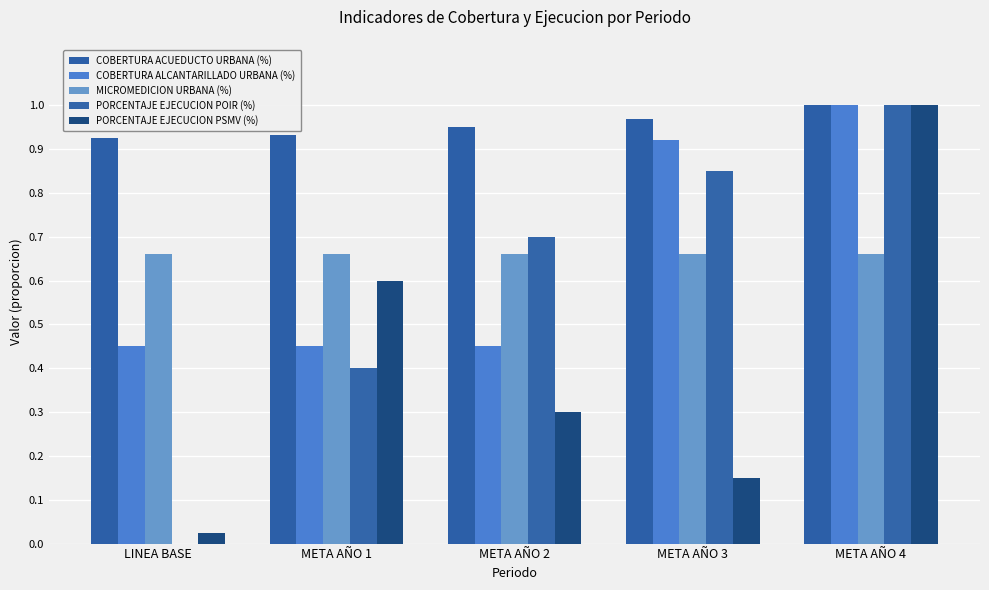

How many groups of bars are there?

5